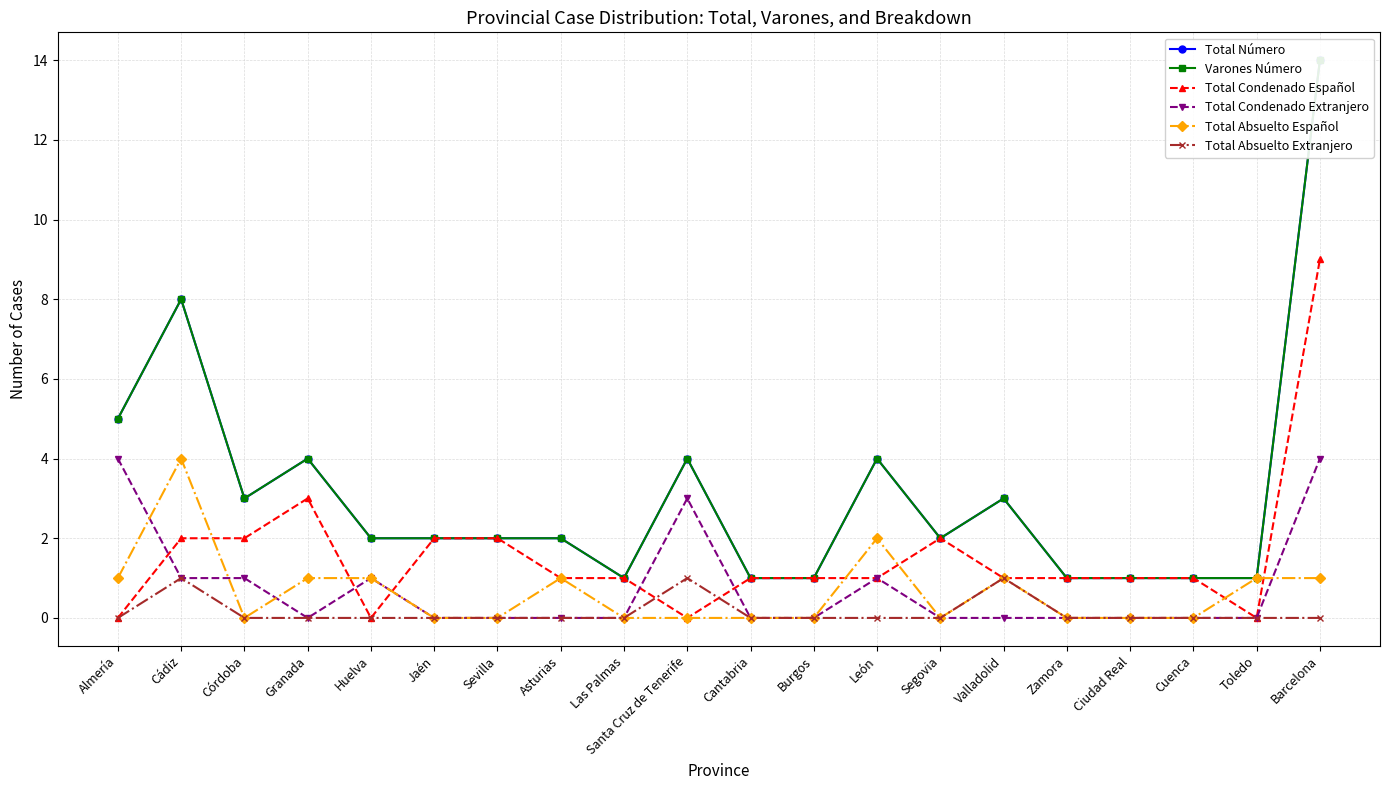

How many intersections are there between Total Absuelto Español and Total Condenado Español?

7